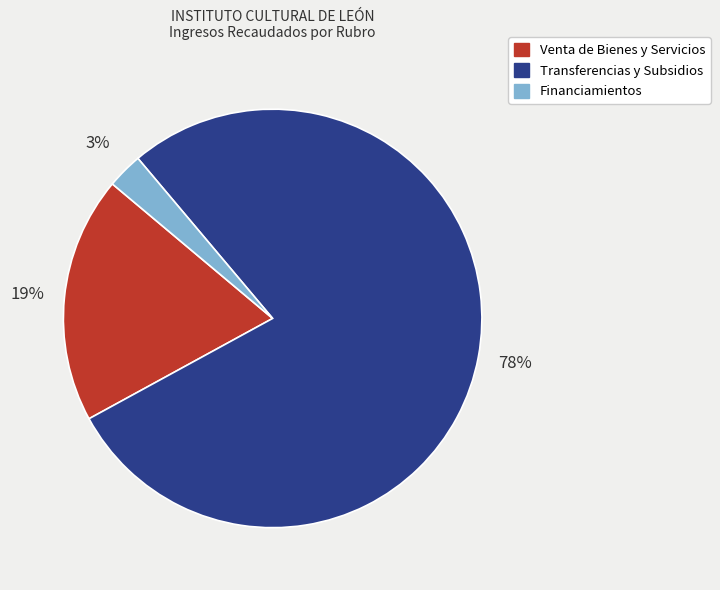

Which category has the smallest portion of the pie?

Financiamientos